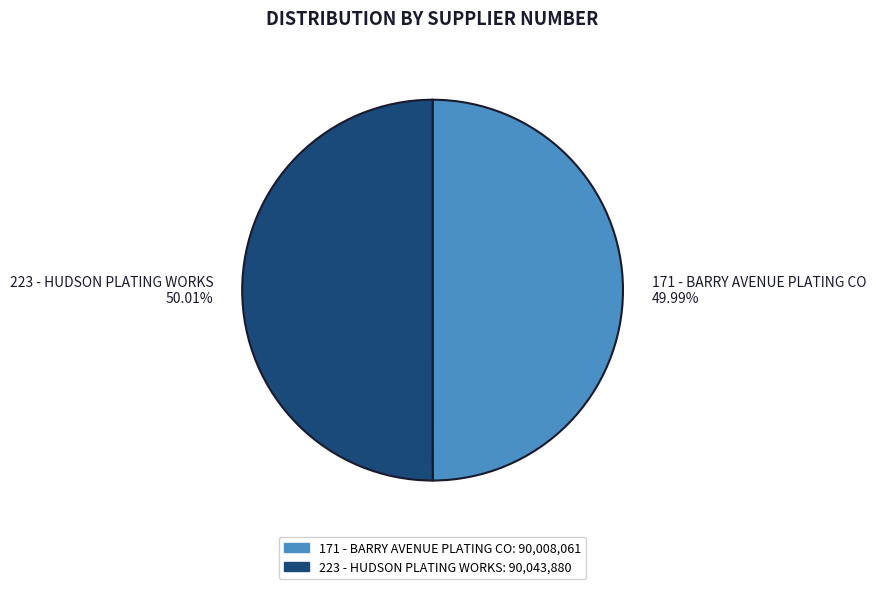

Does any single category account for the majority?

Yes